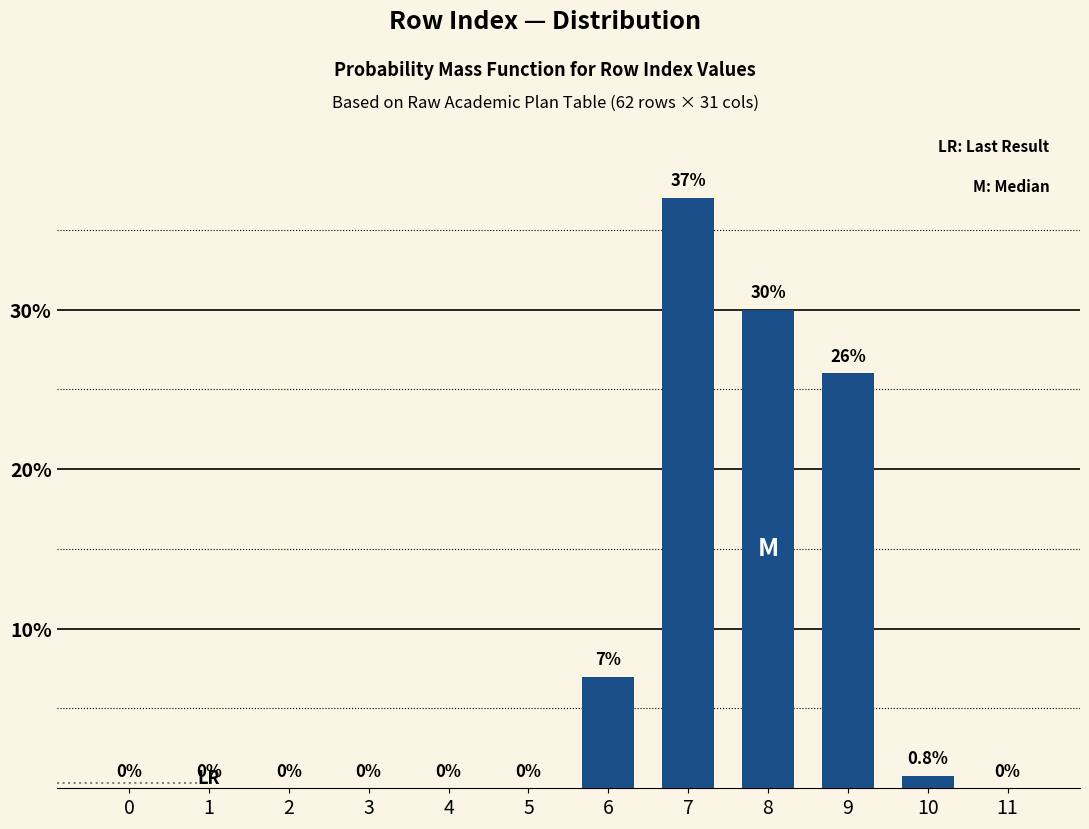

Reading right to left, extract all data points from this chart.

11=0.0	10=0.8	9=26.0	8=30.0	7=37.0	6=7.0	5=0.0	4=0.0	3=0.0	2=0.0	1=0.0	0=0.0